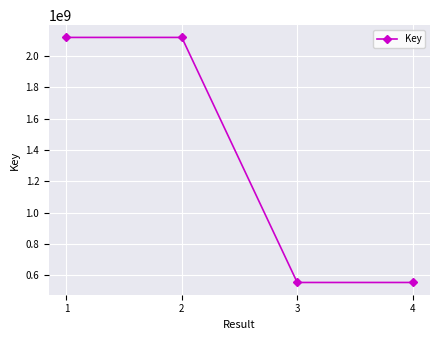

What is the difference between the maximum and minimum values?

1564617593